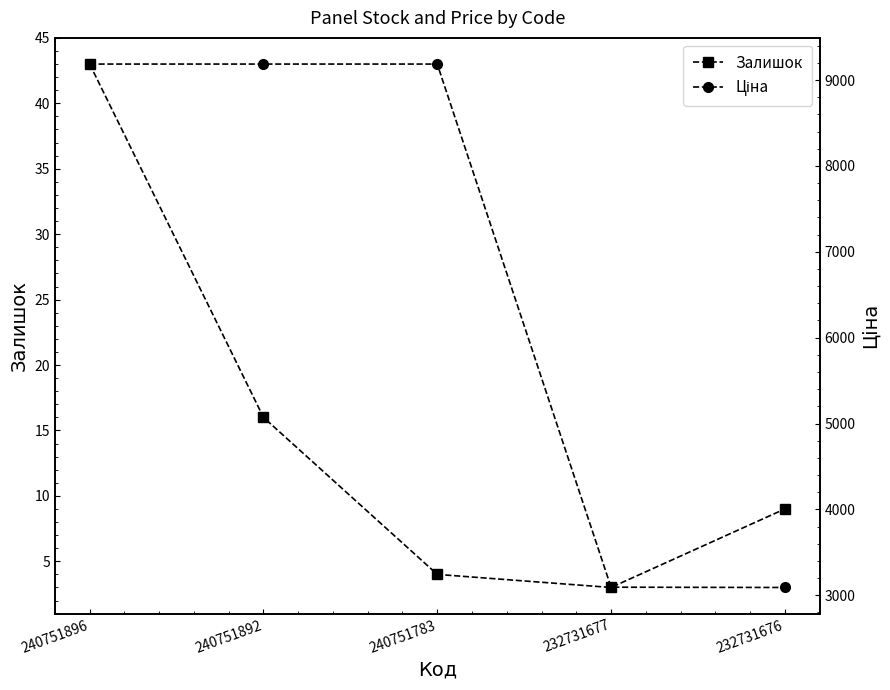

What are all the series names shown in the legend?

Залишок, Ціна